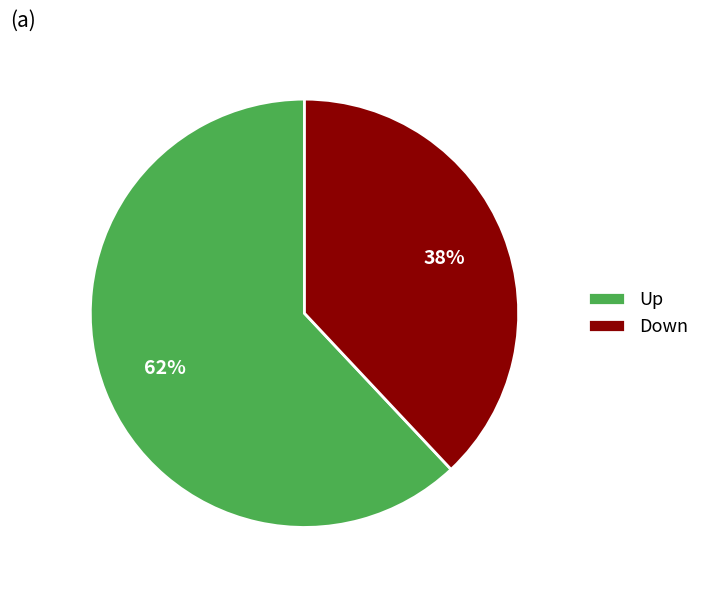

Rank the categories by value from highest to lowest.

Up, Down